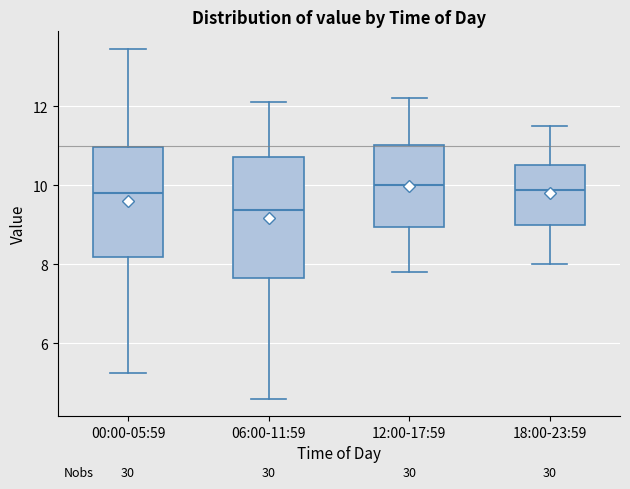

Reading left to right, transcribe this box plot: for each box, give where its median line is, the range the box spans, and where its two whiskers end, as read against the y-axis. The values are not printed on the chart, so give them approximately, as read against the axis.

00:00-05:59: median 9.8, box 8.2 to 11.0, whiskers 5.2 to 13.4
06:00-11:59: median 9.4, box 7.6 to 10.8, whiskers 4.6 to 12.2
12:00-17:59: median 10.0, box 9.0 to 11.0, whiskers 7.8 to 12.2
18:00-23:59: median 9.8, box 9.0 to 10.6, whiskers 8.0 to 11.6